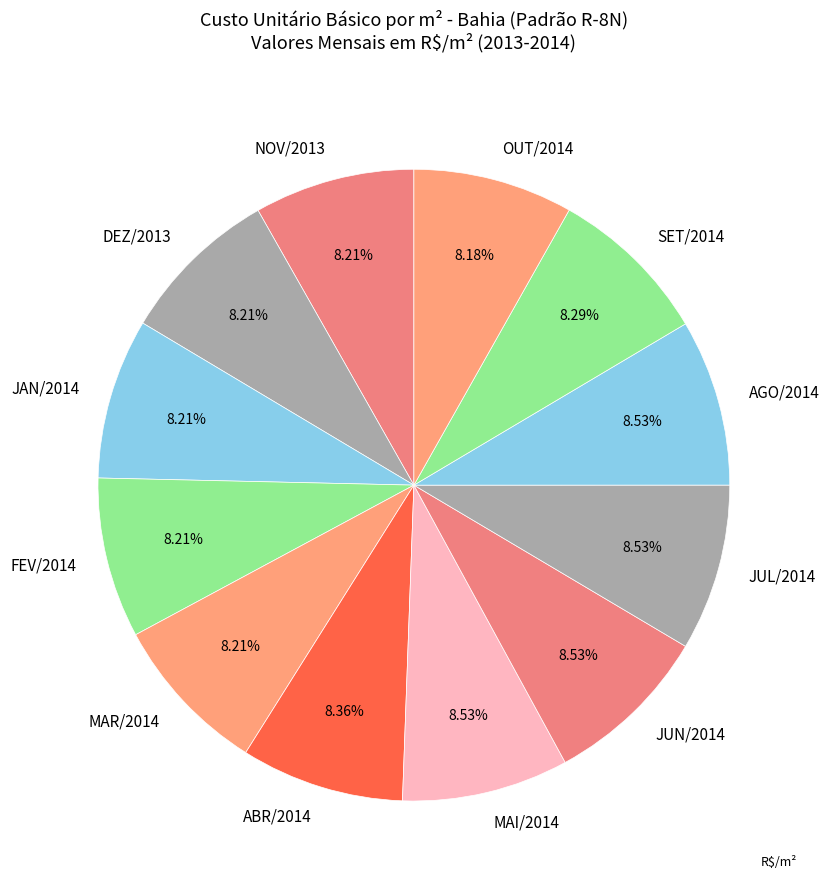

To the nearest percent, what is the average slice percentage?

8%